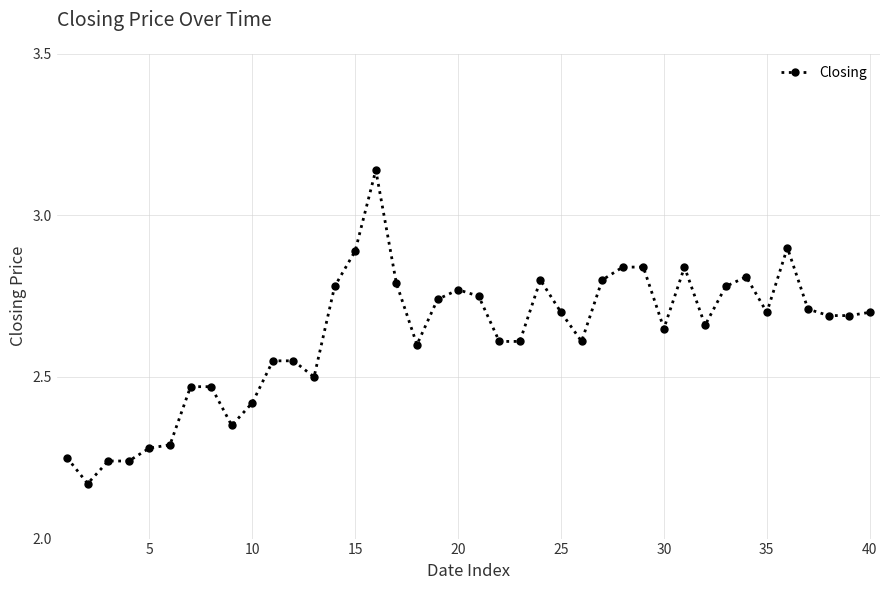

True or false: there are more than 2 points higher than both neighbors.

True